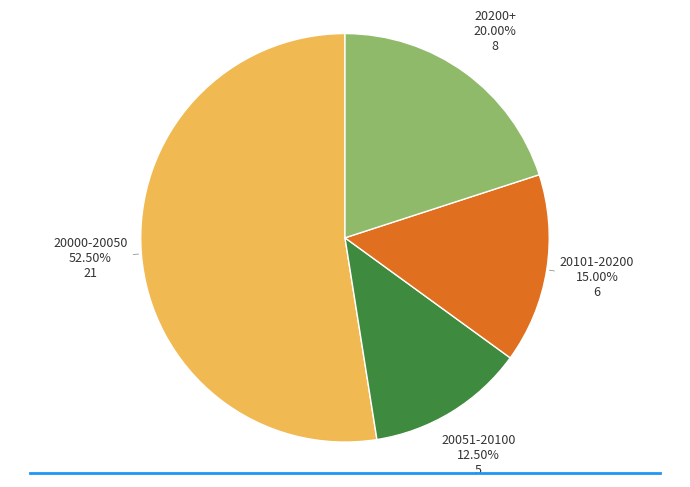

Do 20101-20200 and 20051-20100 together represent more than half of the pie?

No